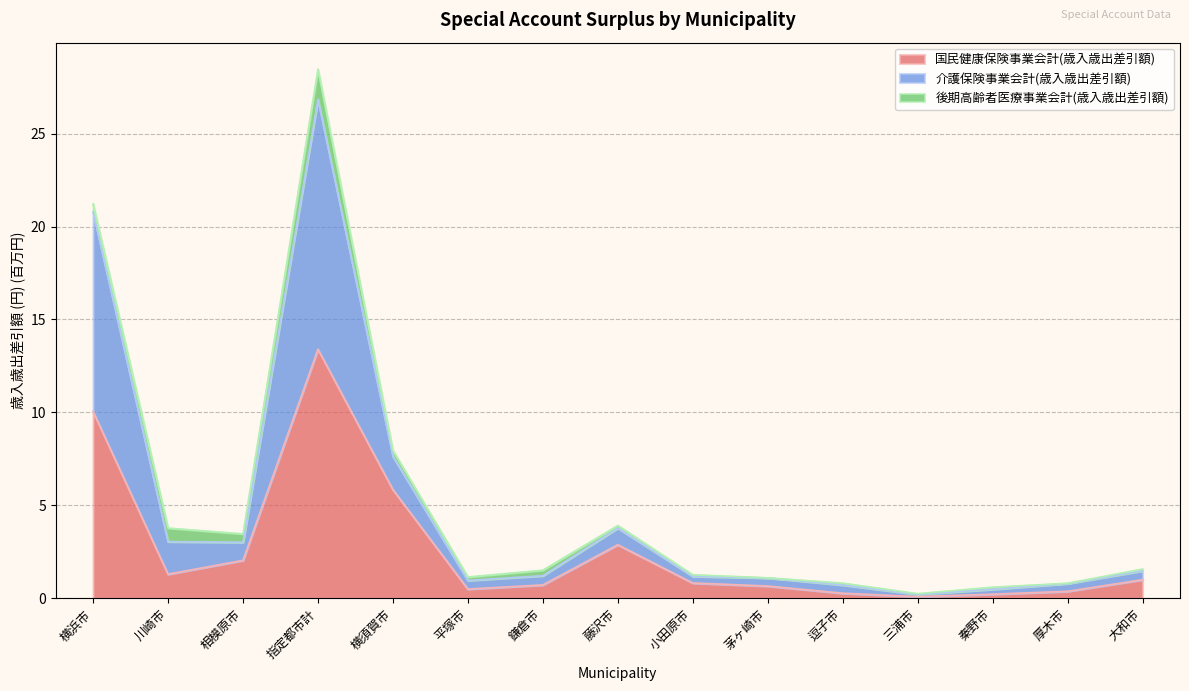

Which series has the largest range (max minus min)?

介護保険事業会計(歳入歳出差引額)